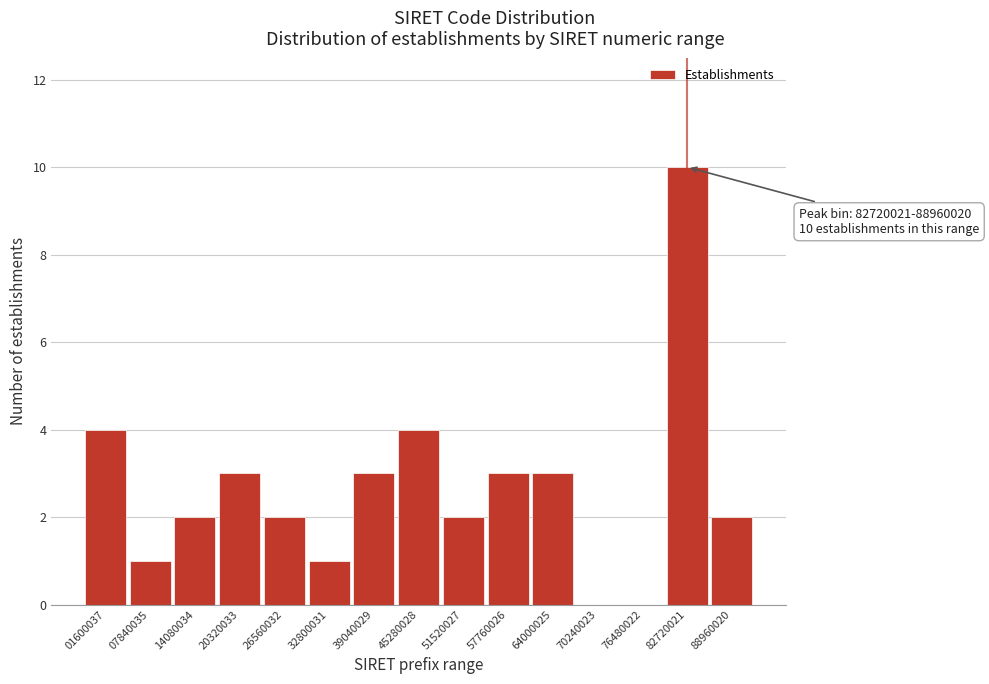

Reading left to right, extract all data points from this chart.

01600037=4	07840035=1	14080034=2	20320033=3	26560032=2	32800031=1	39040029=3	45280028=4	51520027=2	57760026=3	64000025=3	70240023=0	76480022=0	82720021=10	88960020=2